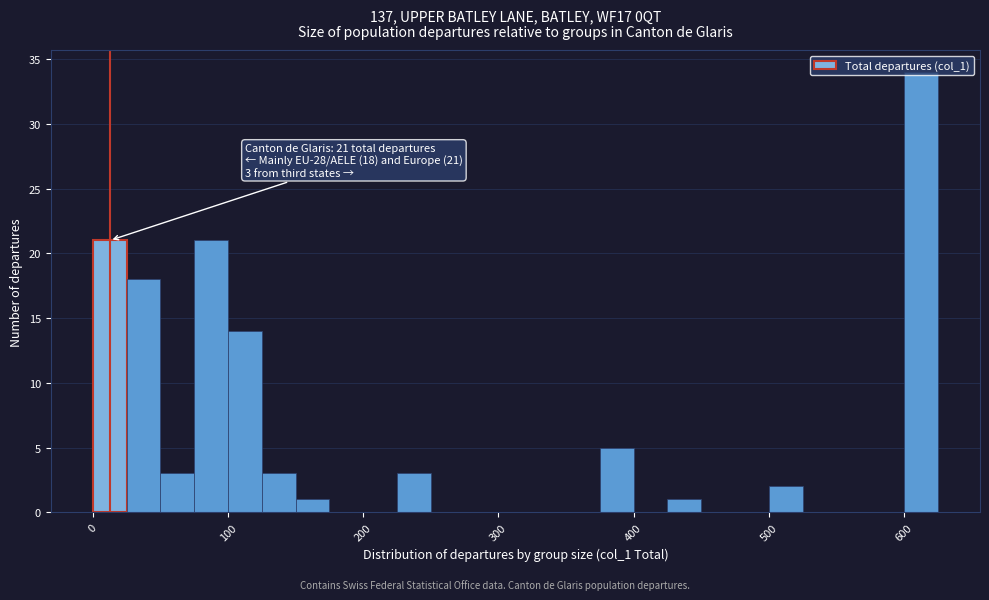

Read against the x-axis, roughly where is the centre of the tallest bar?

610